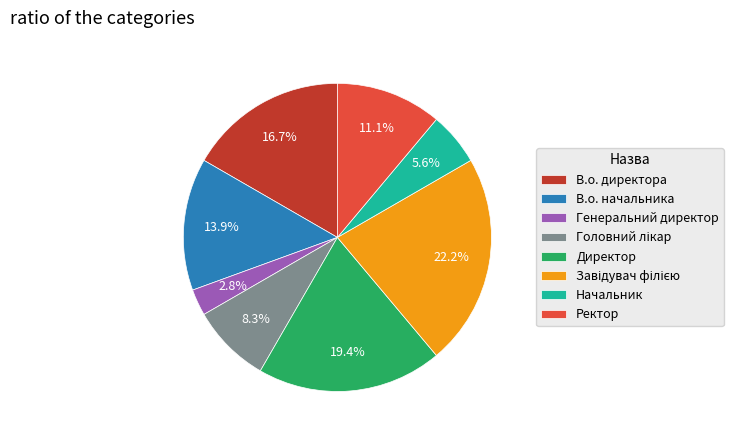

To the nearest percent, what is the average slice percentage?

12%